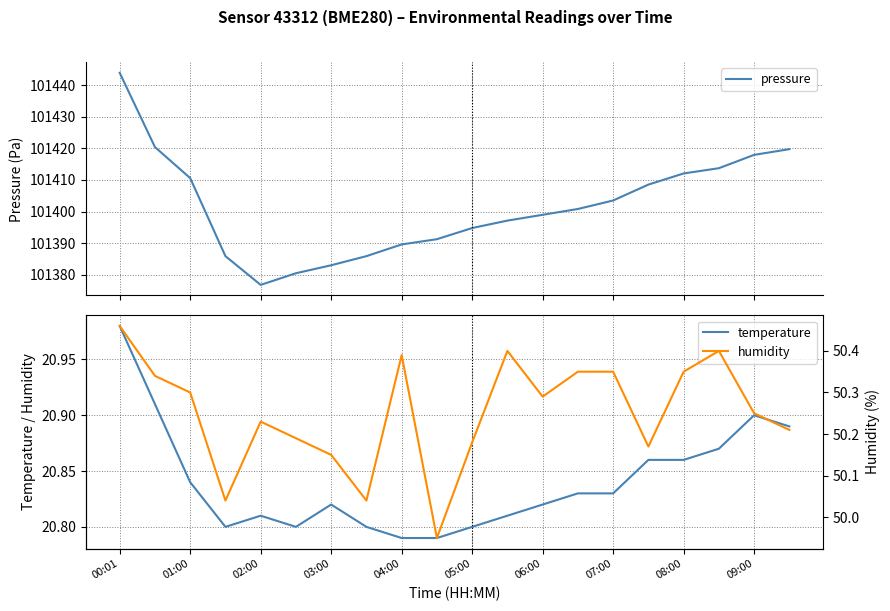

What is the difference between the second highest and second lowest values in the humidity series?

0.4